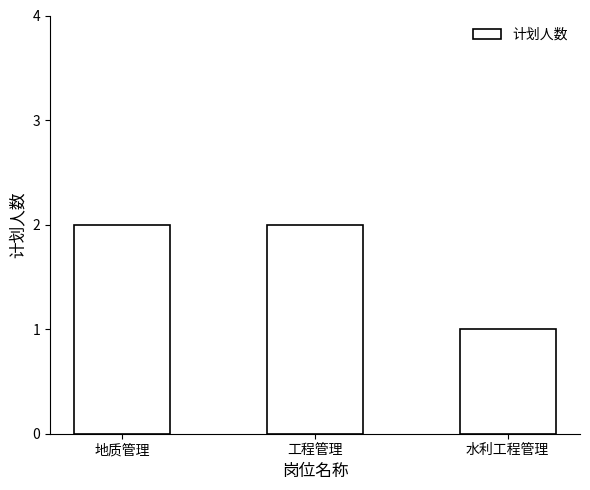

Reading left to right, what are all the values shown in this chart?

2	2	1